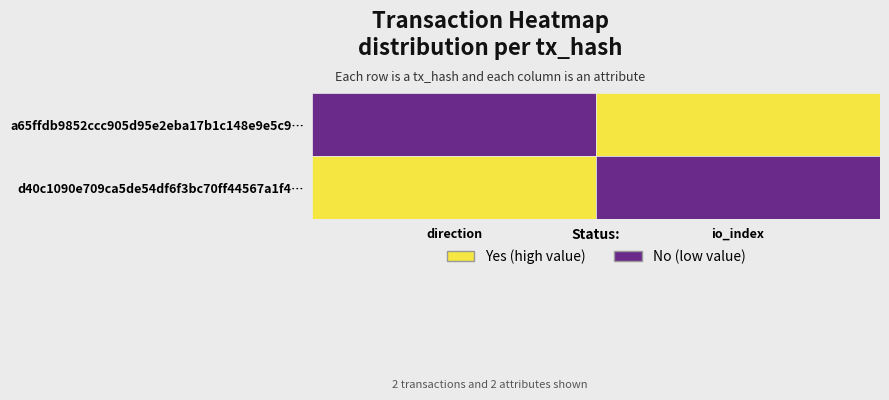

Count the a65ffdb9852ccc905d95e2eba17b1c148e9e5c9 values in the range -1 to 3089.

2